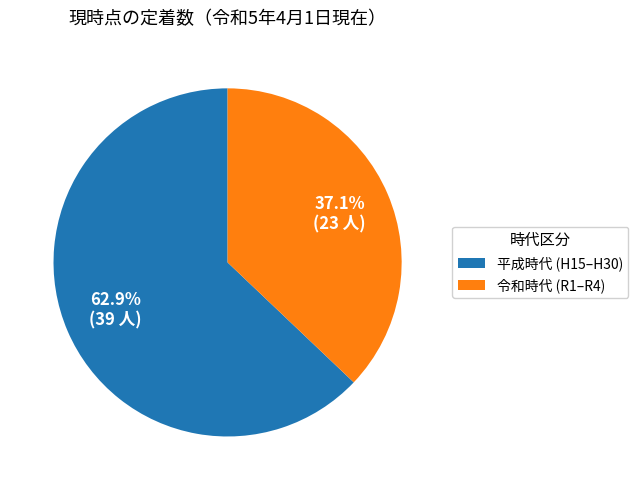

Does 令和時代 (R1–R4) account for over 50% of the chart?

No